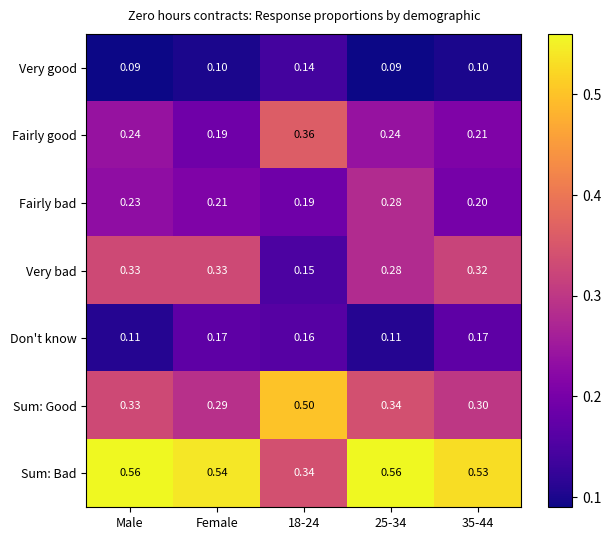

Which series has the largest range (max minus min)?

Sum: Bad